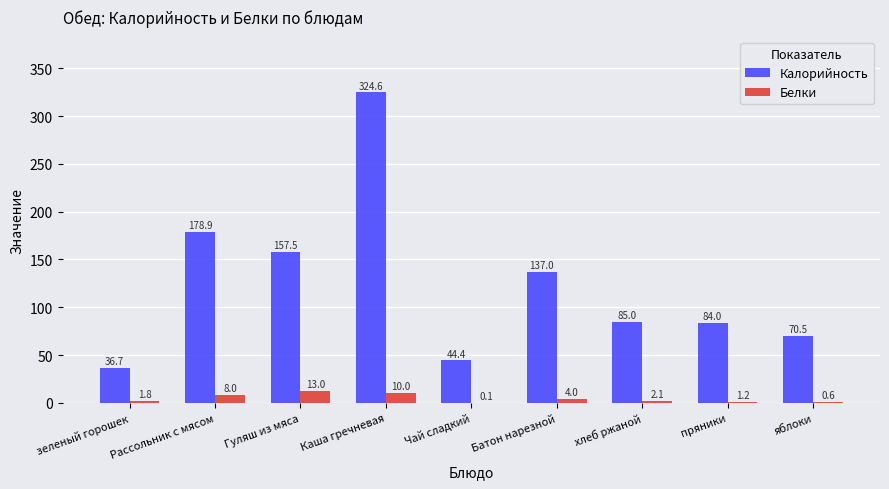

Where is Калорийность nearest to the value 180?

Рассольник с мясом